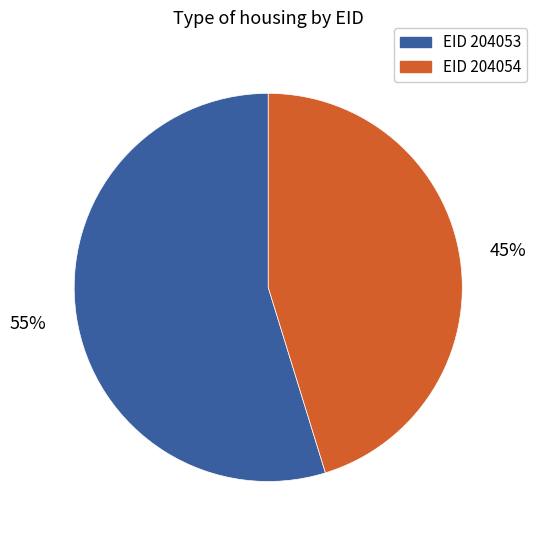

To the nearest percent, what is the difference between the largest and smallest slice percentages?

10%